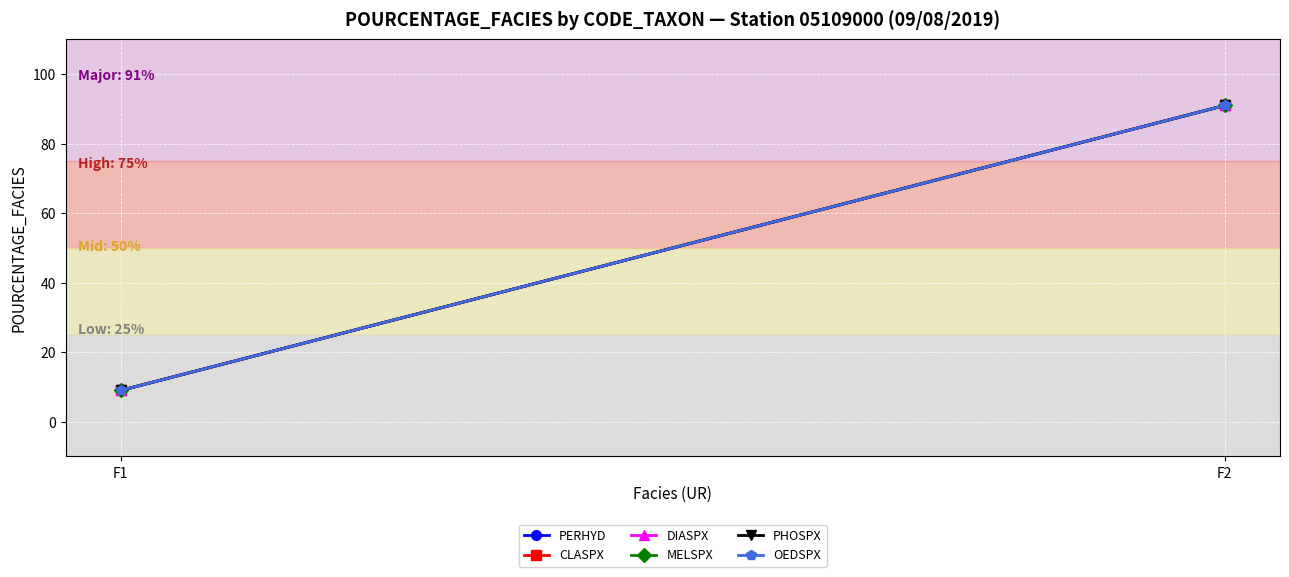

Reading left to right, what are all the values shown in this chart?

PERHYD: 9	91
CLASPX: 9	91
DIASPX: 9	91
MELSPX: 9	91
PHOSPX: 9	91
OEDSPX: 9	91